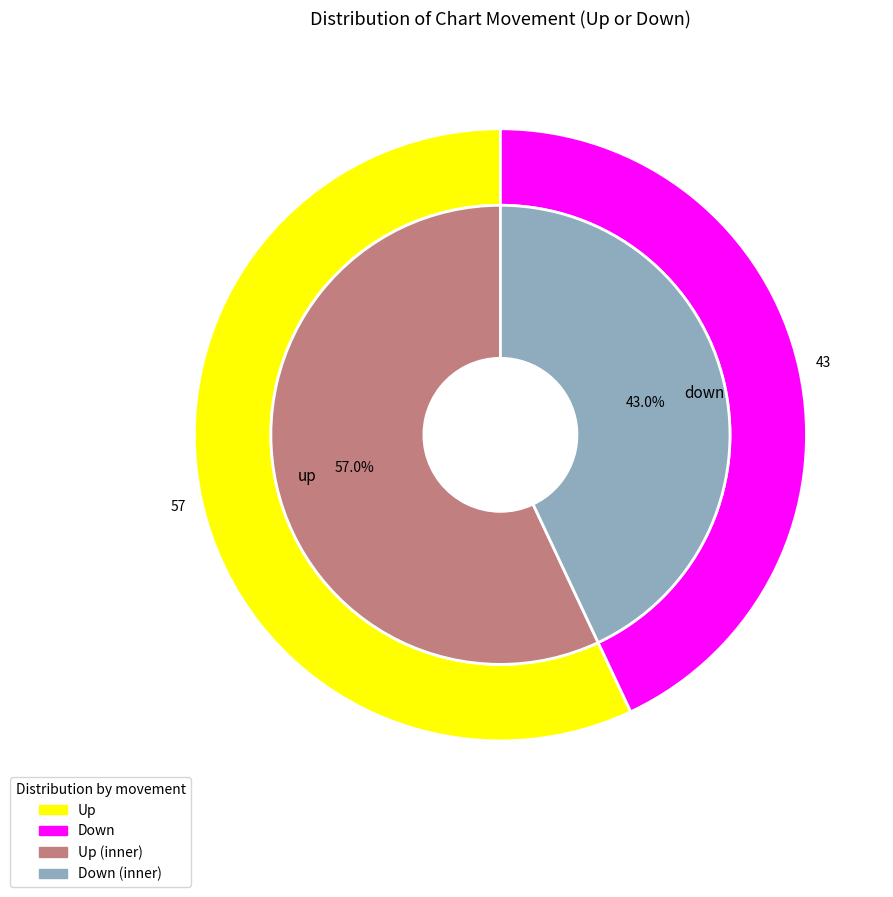

Which category has the smallest portion of the pie?

down